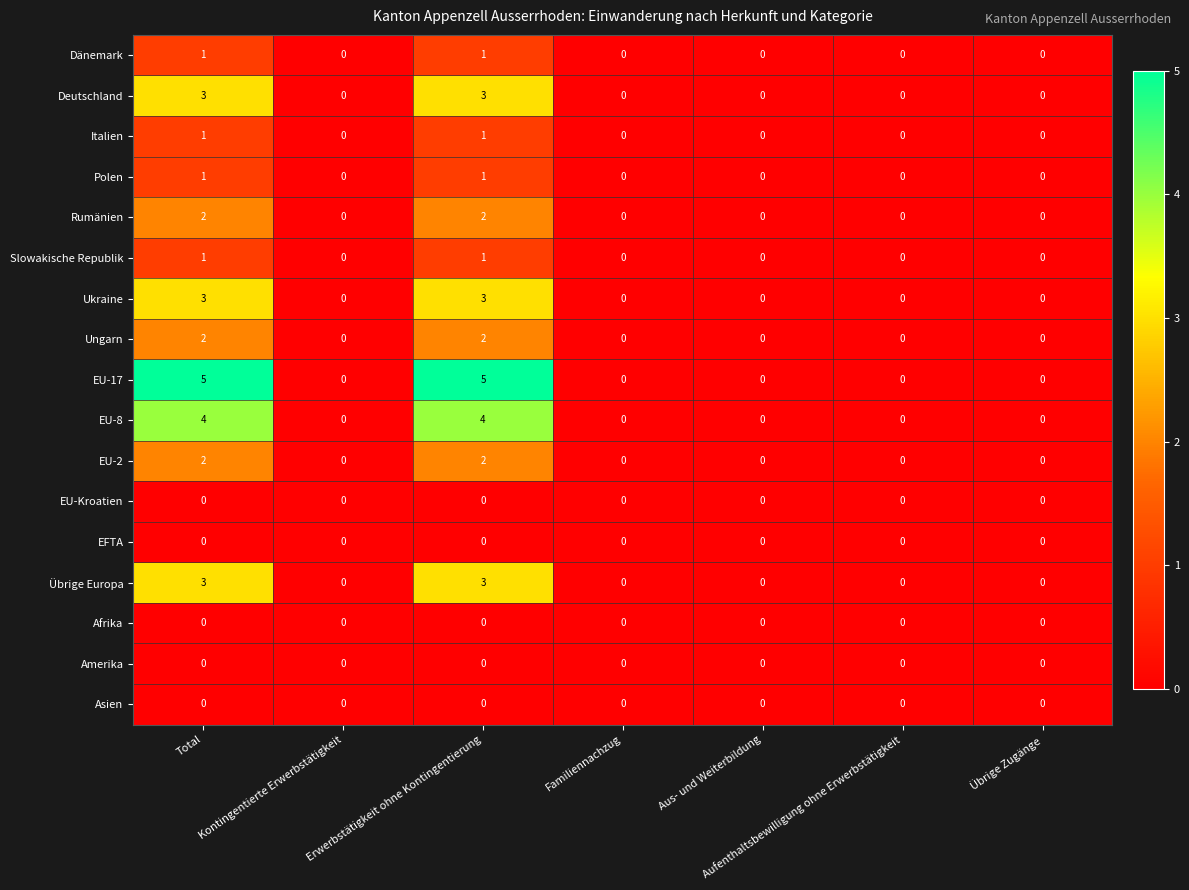

Count the number of data series in this chart.

17